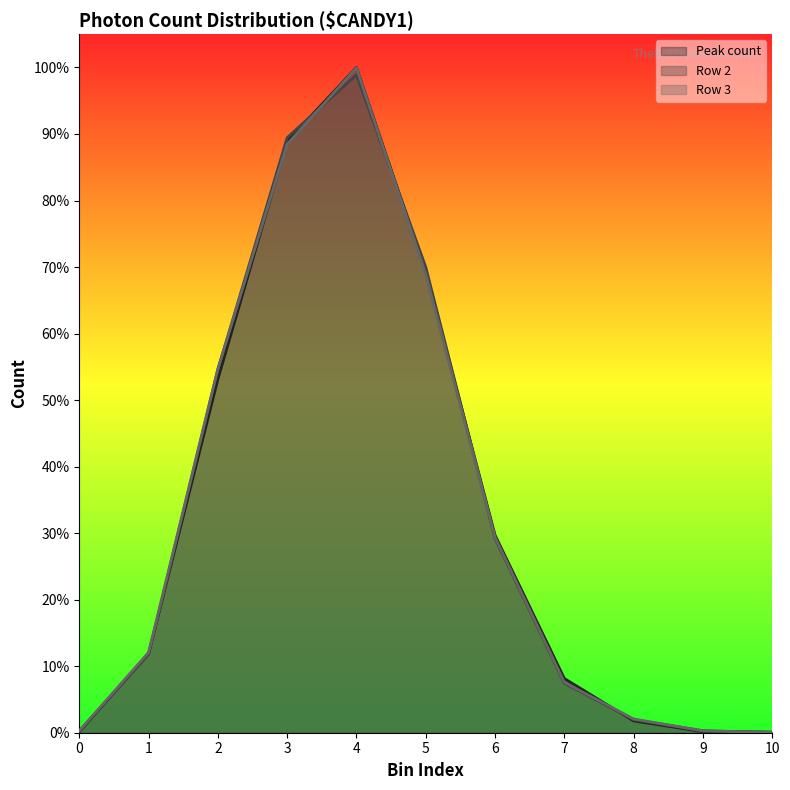

Is the value of Row 2 at 4 greater than the value of Row 3 at 9?

Yes